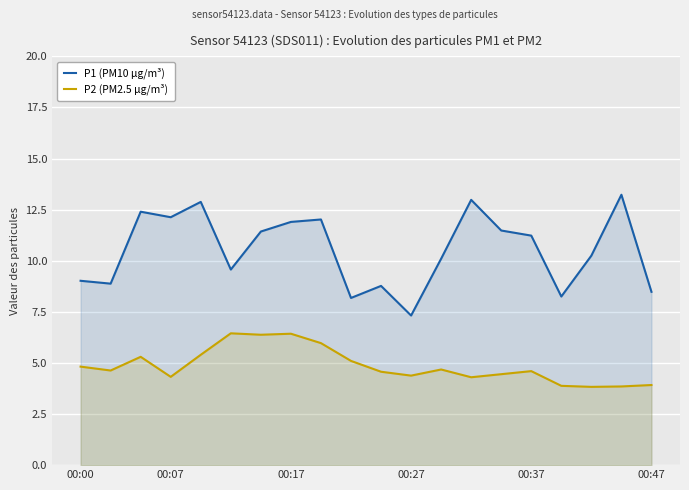

Rank the series by their maximum value, from lowest to highest.

P2 (PM2.5 µg/m³), P1 (PM10 µg/m³)